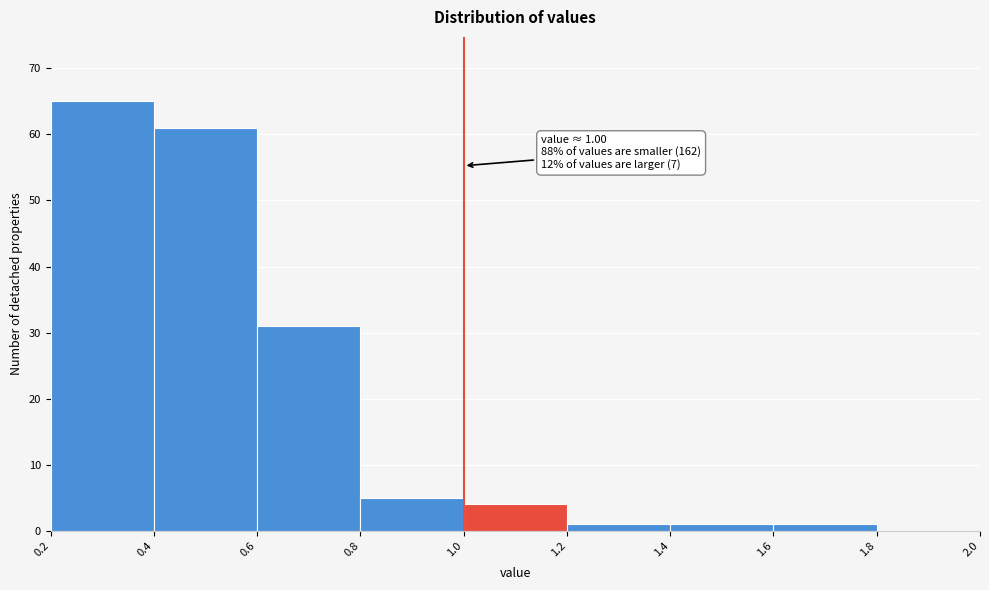

Over which range of the x-axis is the bar tallest?

0.2 to 0.4